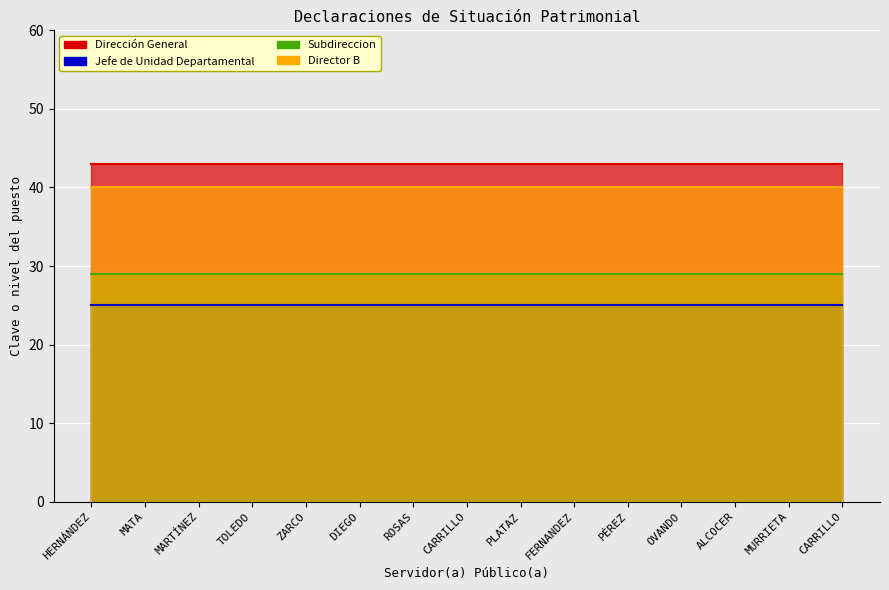

Reading left to right, extract all data points from this chart.

Dirección General: 43	43	43	43	43	43	43	43	43	43	43	43	43	43	43
Jefe de Unidad Departamental: 25	25	25	25	25	25	25	25	25	25	25	25	25	25	25
Subdireccion: 29	29	29	29	29	29	29	29	29	29	29	29	29	29	29
Director B: 40	40	40	40	40	40	40	40	40	40	40	40	40	40	40